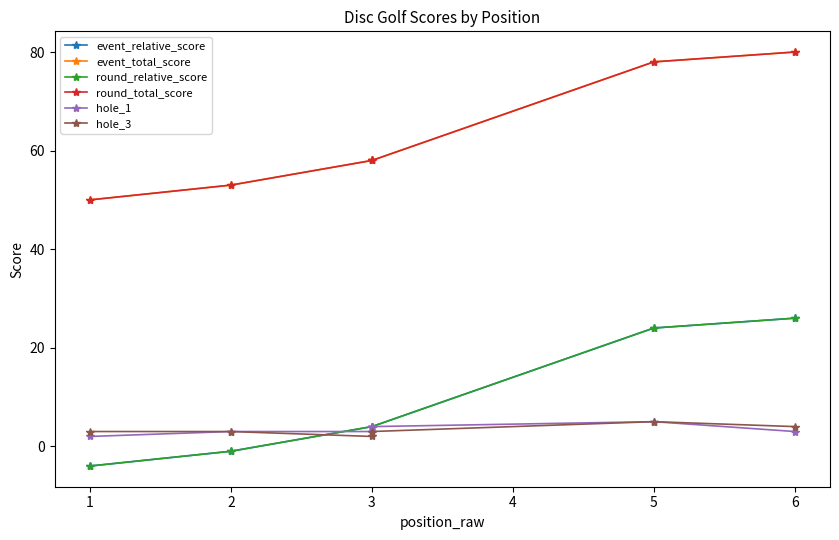

What is the minimum value for event_total_score?

50